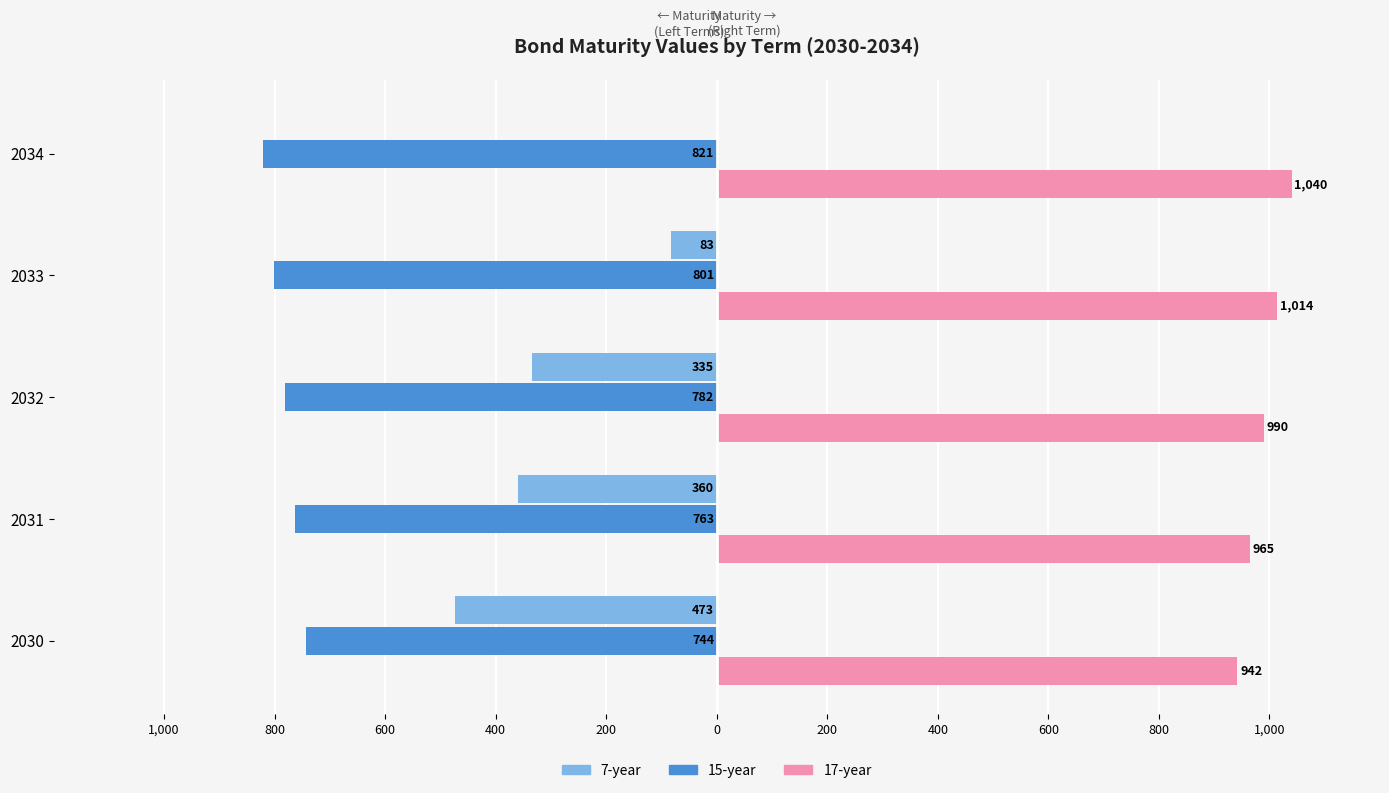

What are all the series names shown in the legend?

7-year, 15-year, 17-year